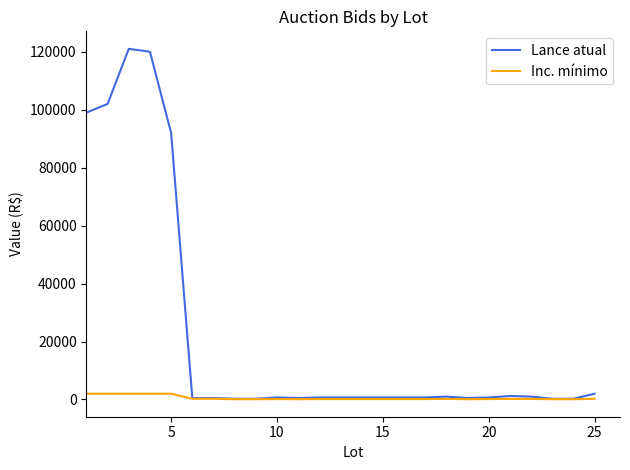

Which series has the largest total across all categories?

Lance atual